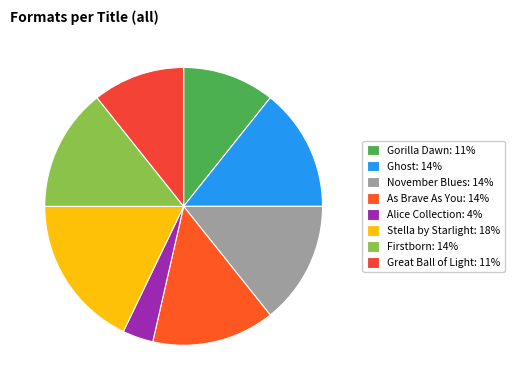

How many segments does this pie chart have?

8